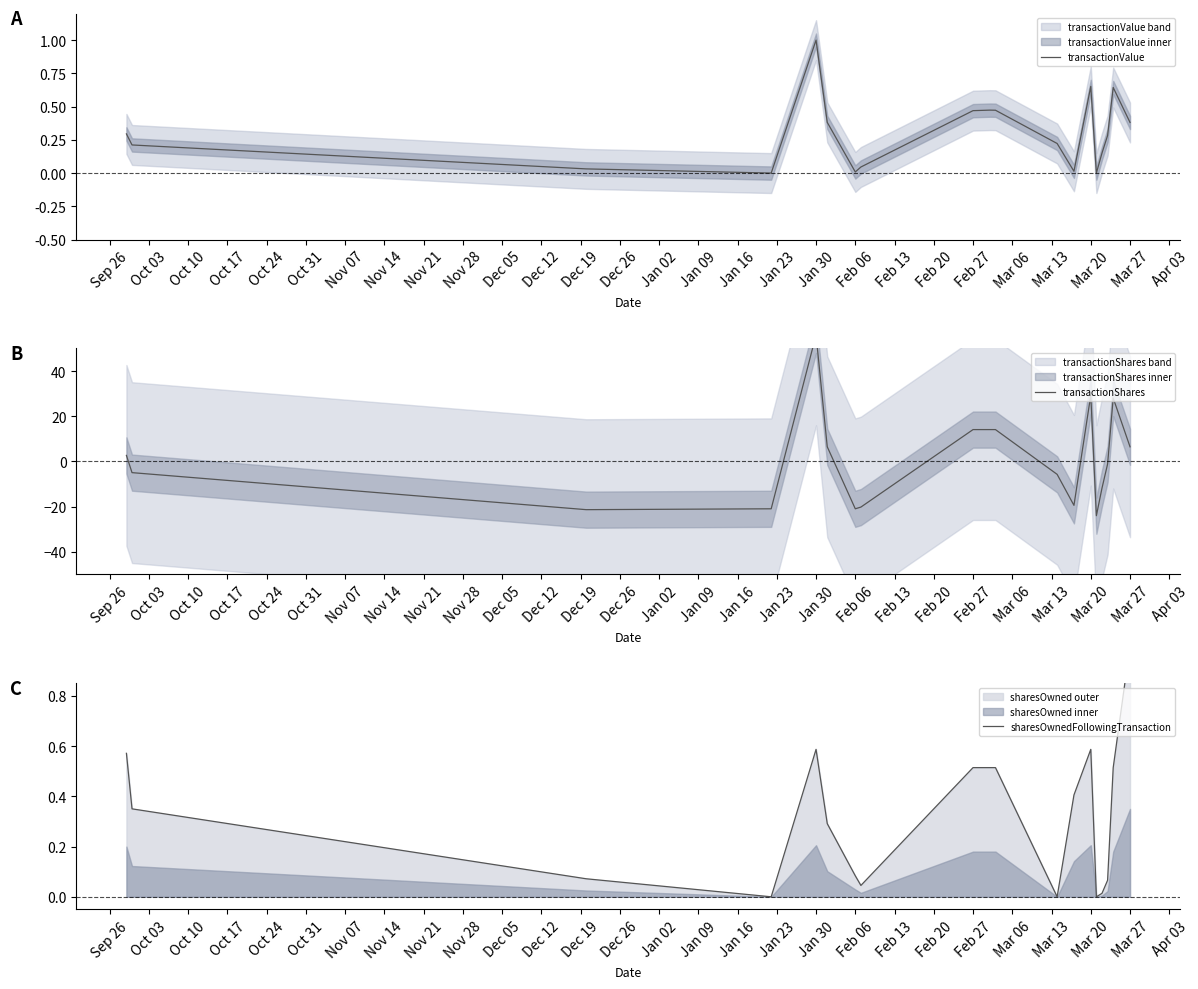

True or false: transactionValue has a value of 1.0 at Jan 30.

True